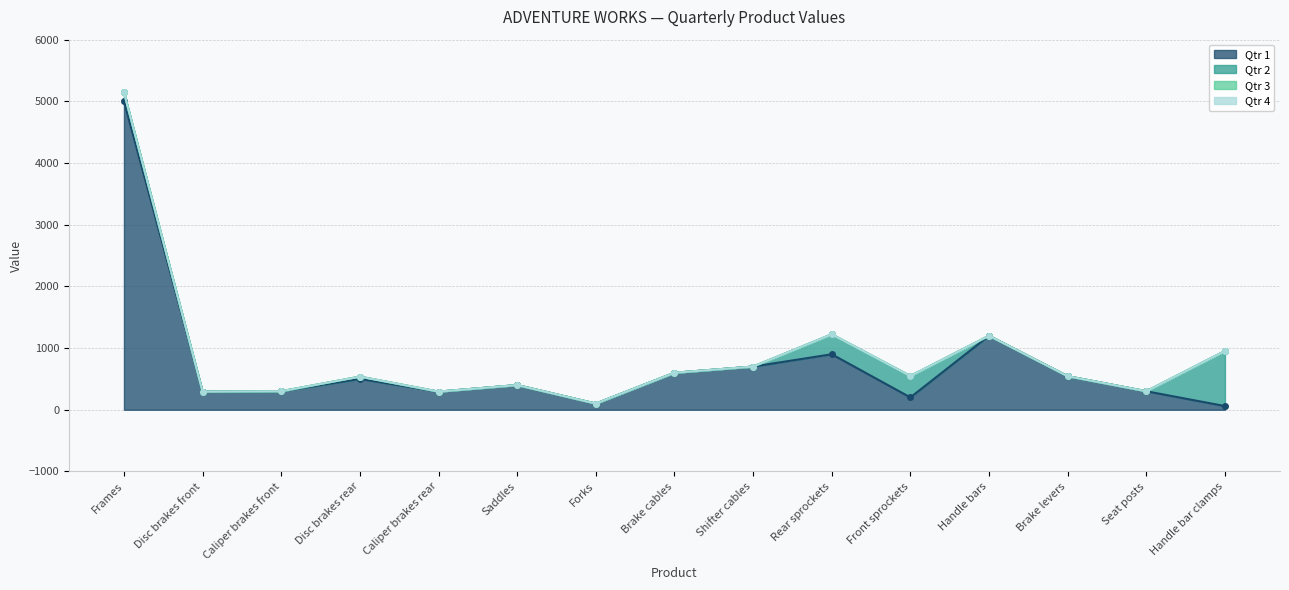

Which series has the widest spread of values?

Qtr 1